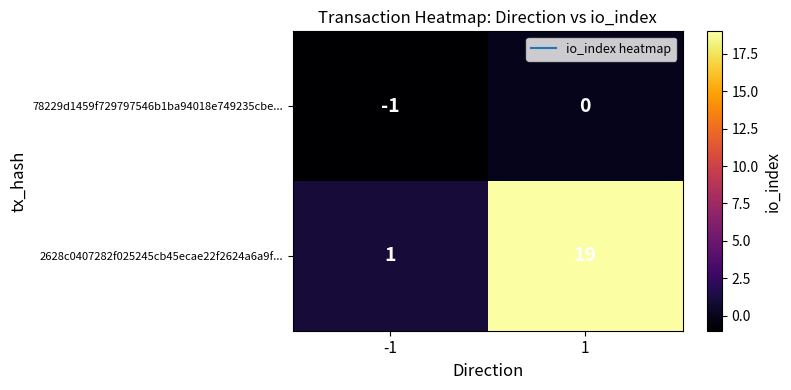

The 2628c0407282f025245cb45ecae22f2624a6a9f... series shows 1 at -1. True or false?

True